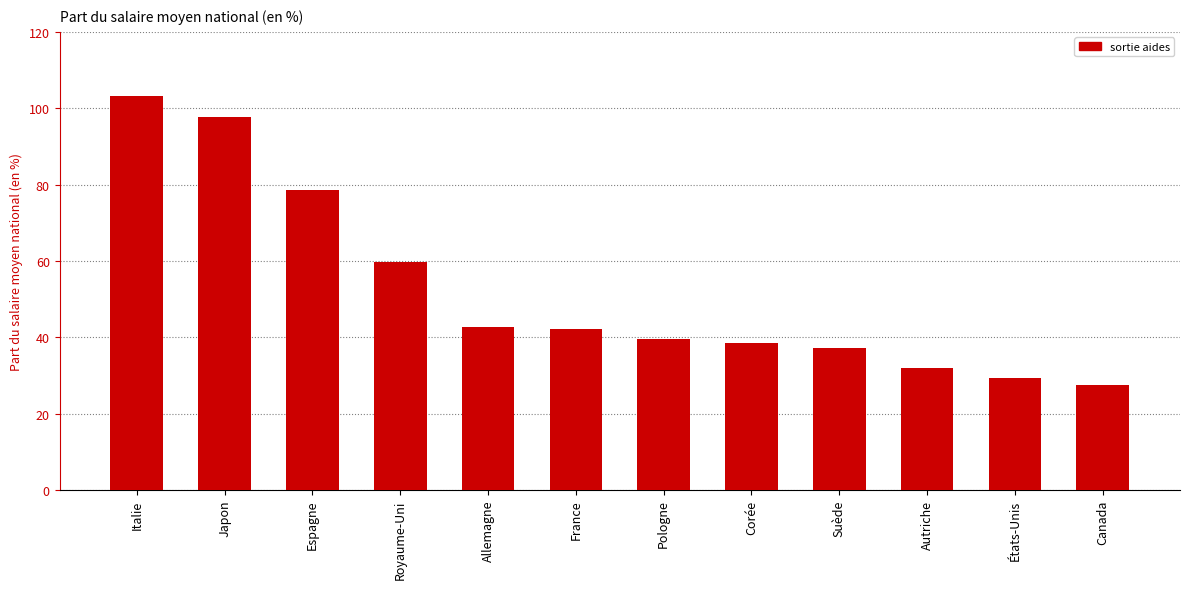

What is the change in value from Allemagne to Pologne?

-3.0